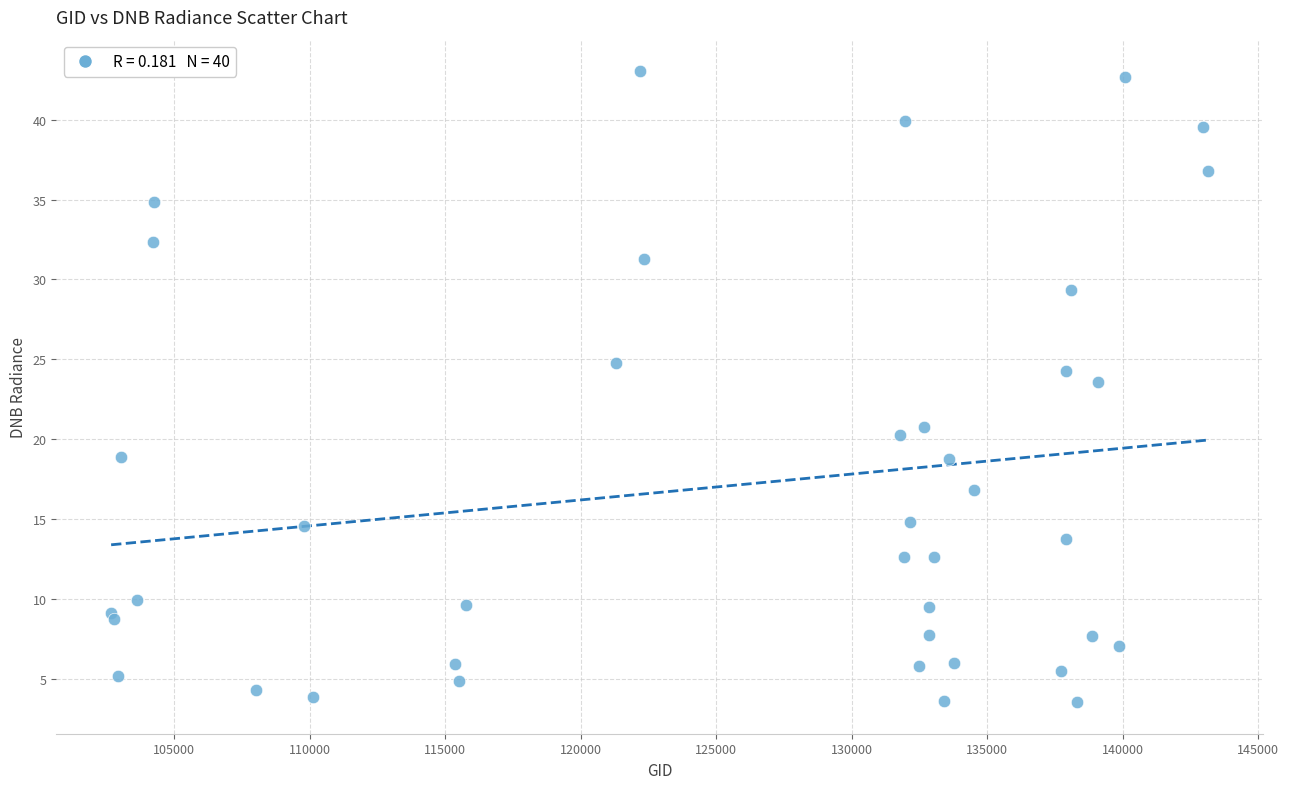

What Y value in the scatter plot is closest to 23?

23.6